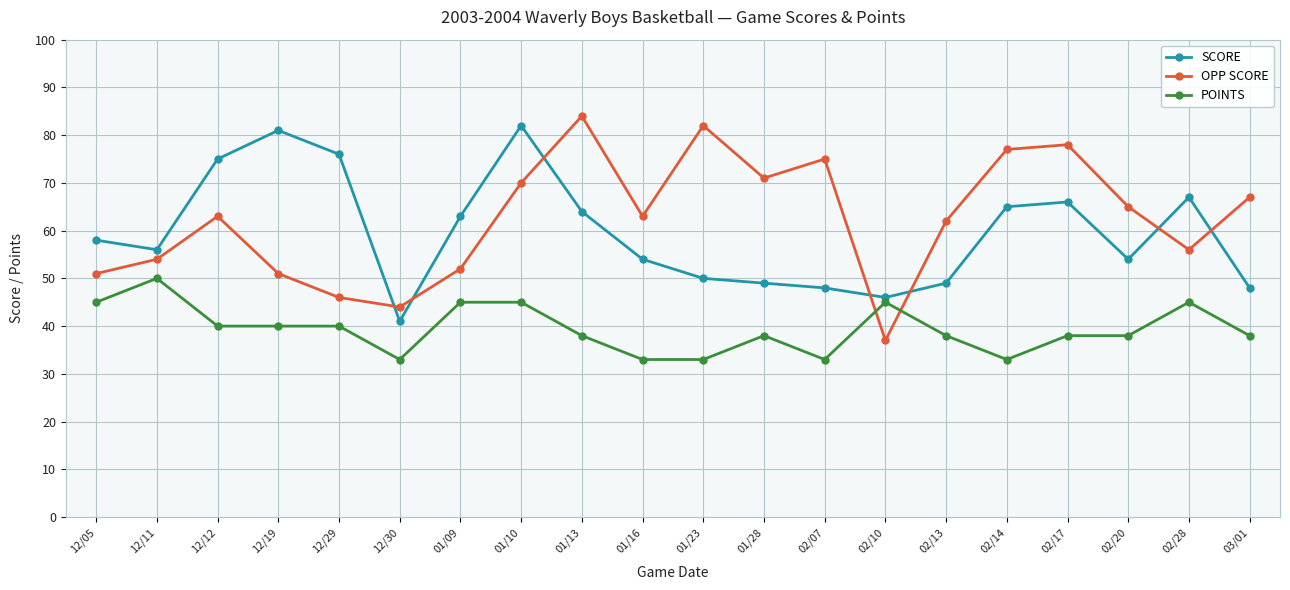

How many series are shown in this chart?

3